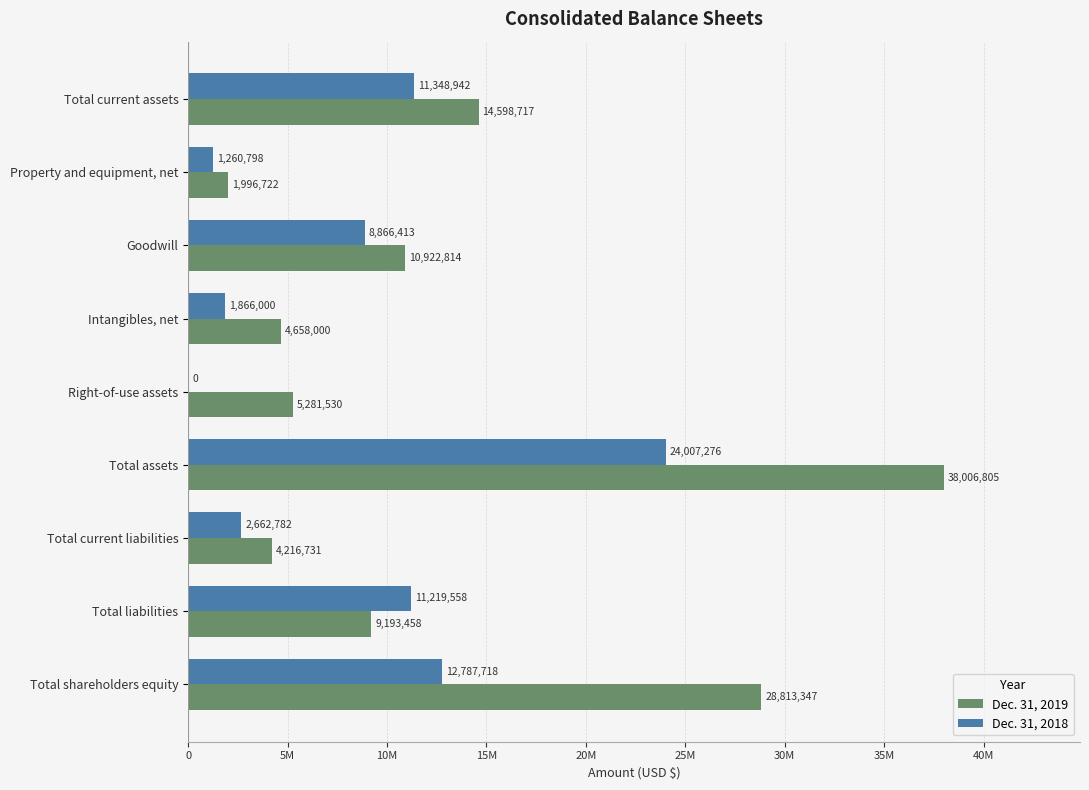

What position from the left is Total current assets?

1